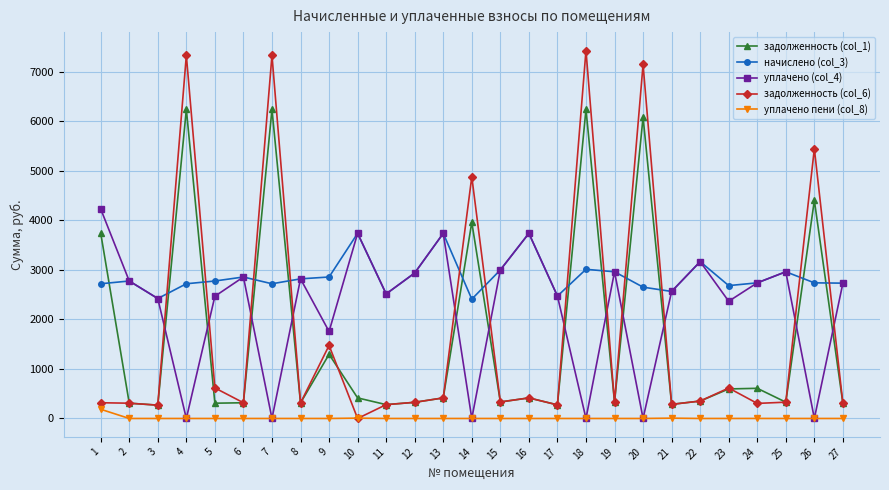

What is the sum of all задолженность (col_6) values?

47747.8